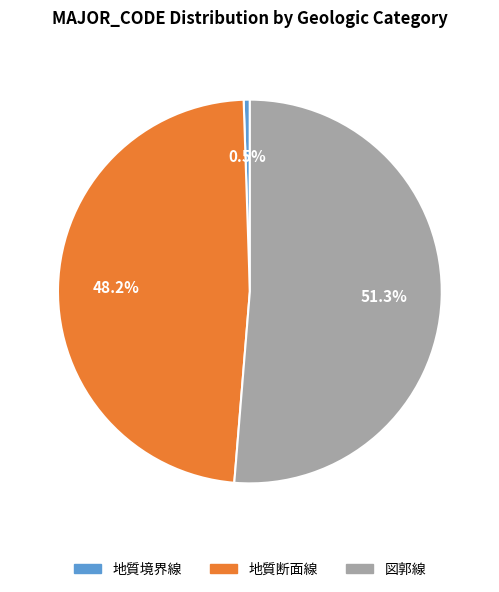

To the nearest percent, what portion does 図郭線 represent?

51%